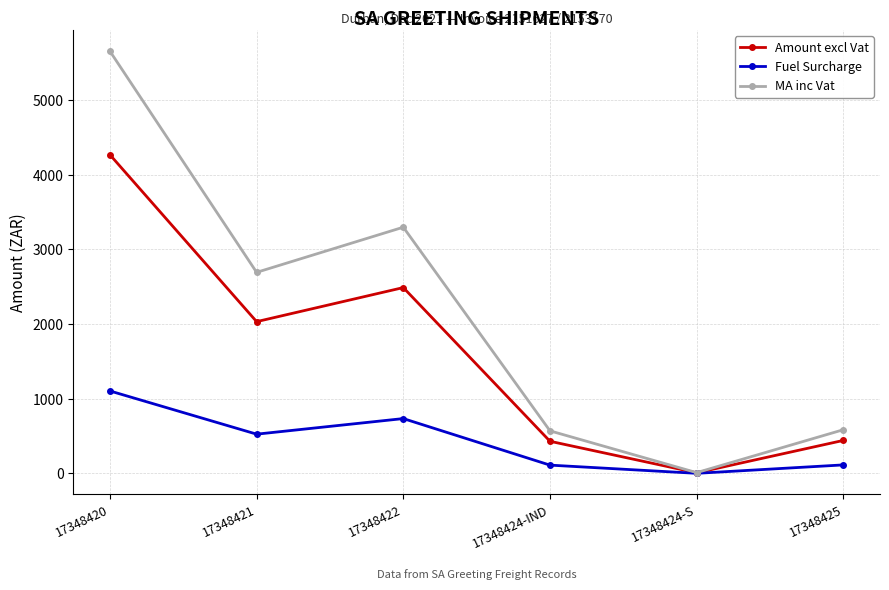

True or false: Amount excl Vat has more than 2 interior local peaks.

False